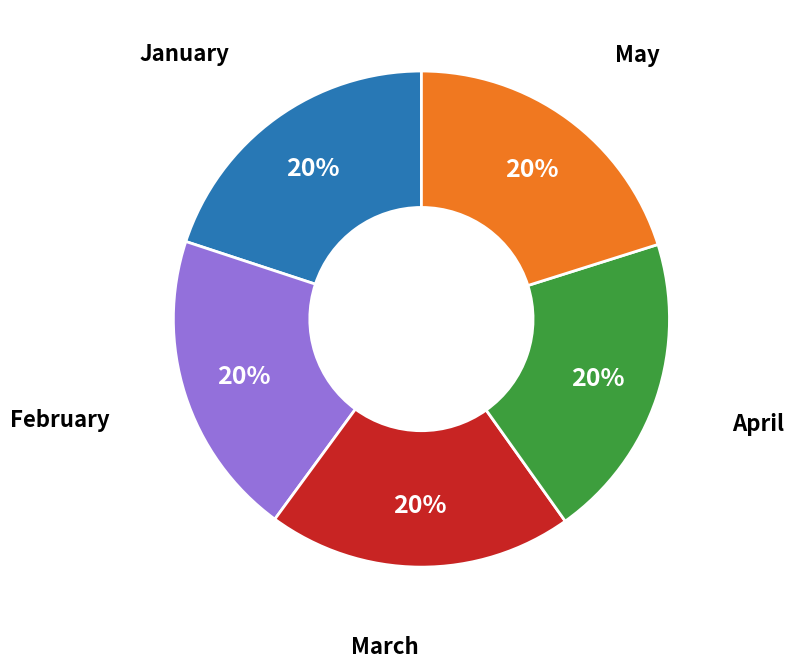

Does any single category account for the majority?

No